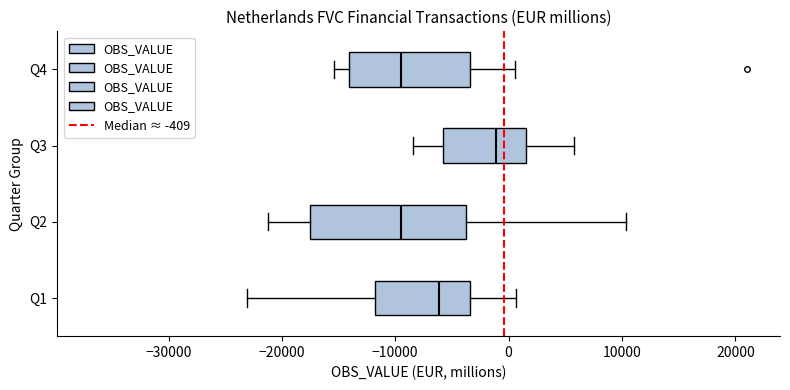

Reading bottom to top, transcribe this box plot: for each box, give where its median line is, the range the box spans, and where its two whiskers end, as read against the x-axis. The values are not printed on the chart, so give them approximately, as read against the axis.

Q1: median -6000, box -12000 to -3000, whiskers -23000 to 1000
Q2: median -10000, box -18000 to -4000, whiskers -21000 to 10000
Q3: median -1000, box -6000 to 2000, whiskers -8000 to 6000
Q4: median -9000, box -14000 to -3000, whiskers -15000 to 1000